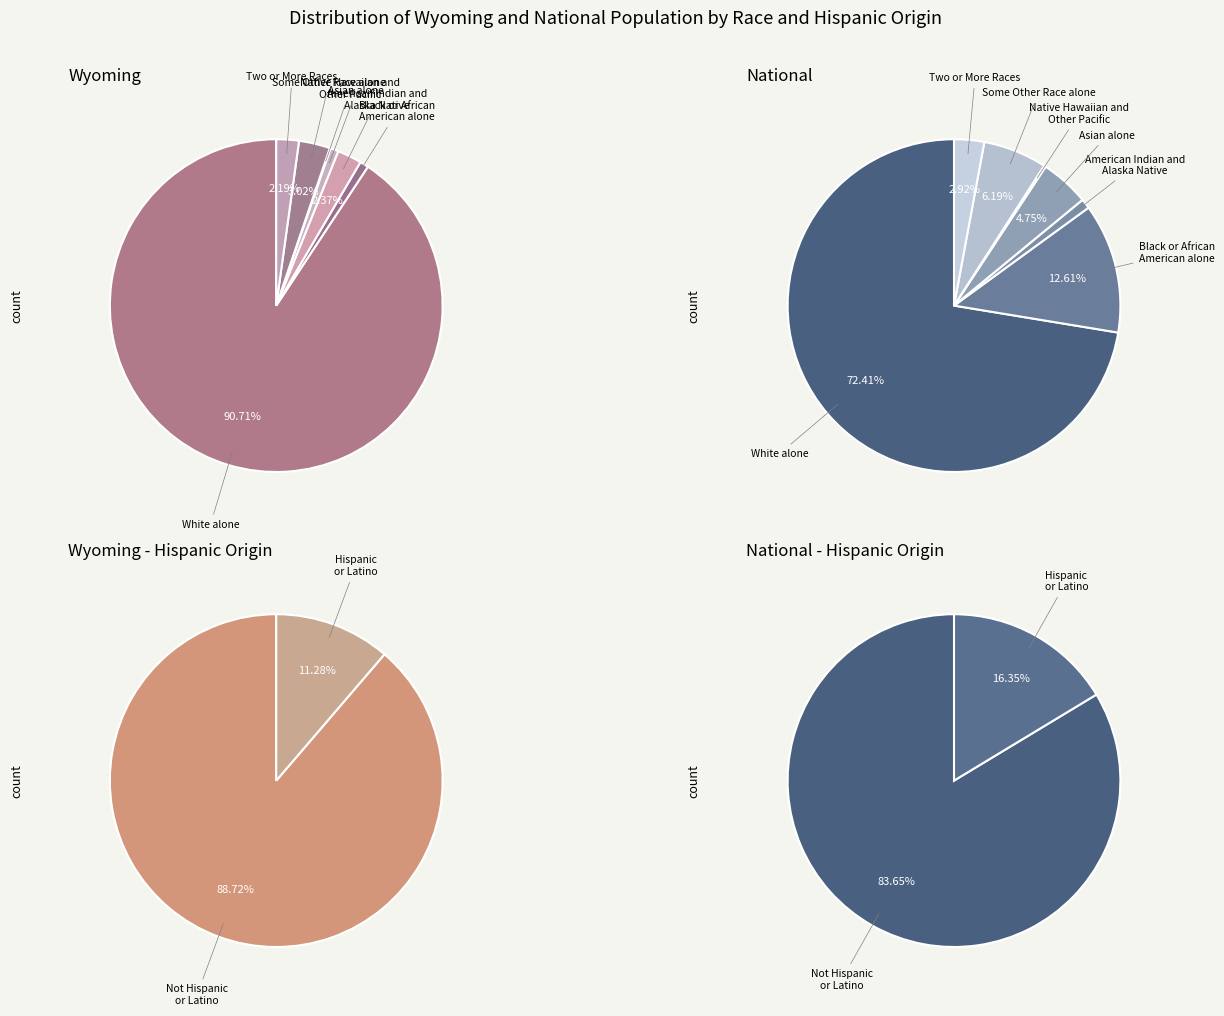

Is White alone the majority of the pie?

Yes